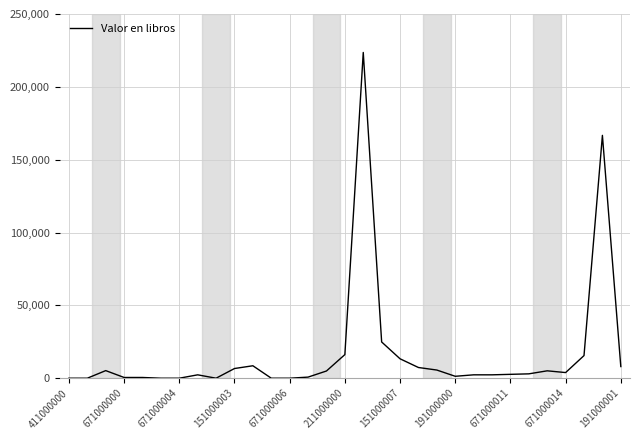

What is the maximum value shown in the chart?

223600.0